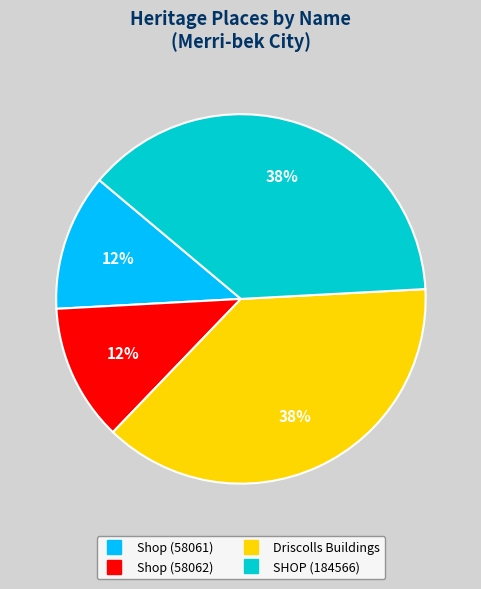

Does SHOP (184566) account for over 50% of the chart?

No